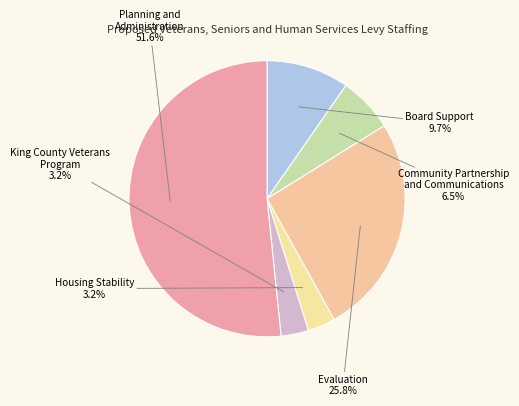

Count the number of slices in the pie.

6